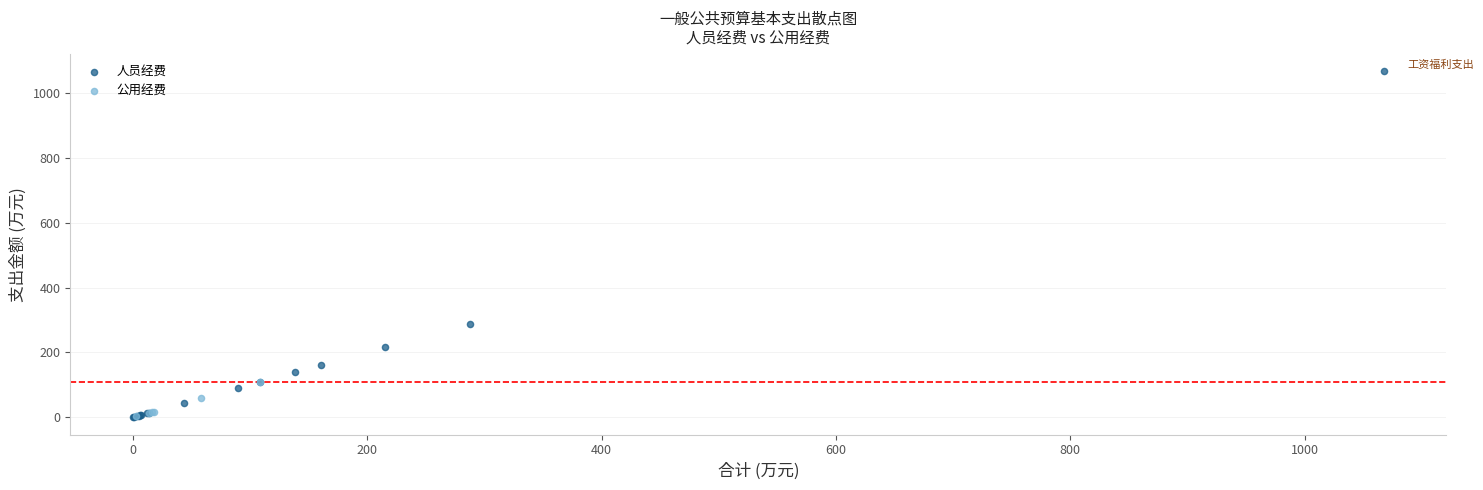

What are all the series names shown in the legend?

人员经费, 公用经费